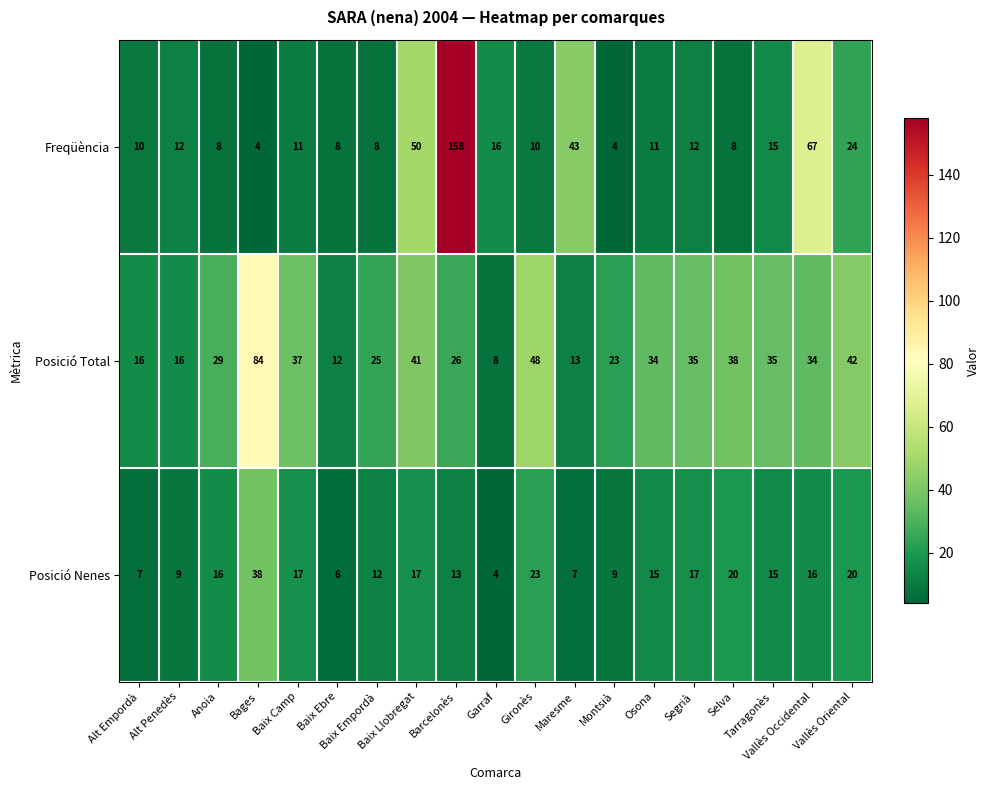

What is the sum of all Posició Nenes values?

281